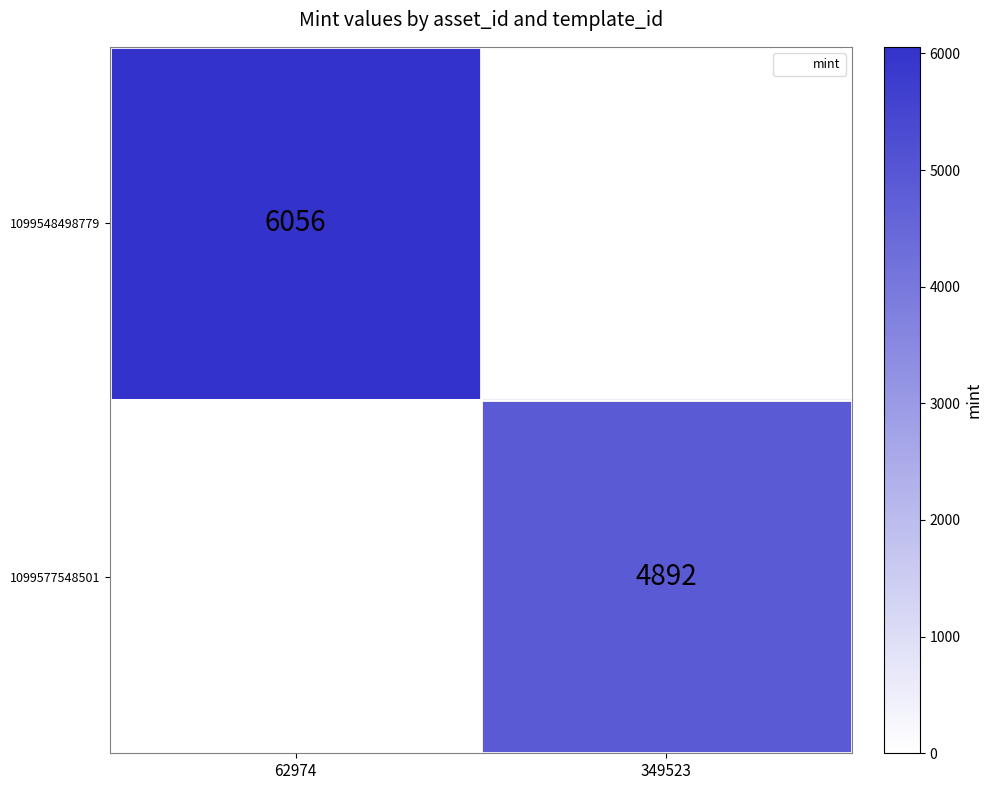

Count the number of categories in the chart.

2